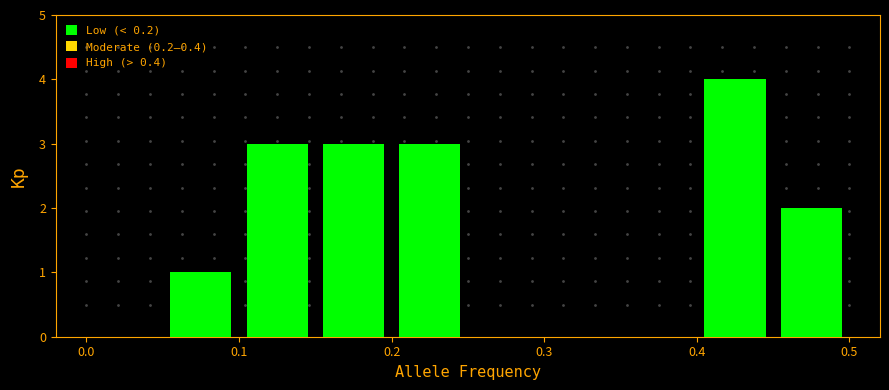

Over which range of the x-axis is the bar tallest?

0.40 to 0.45